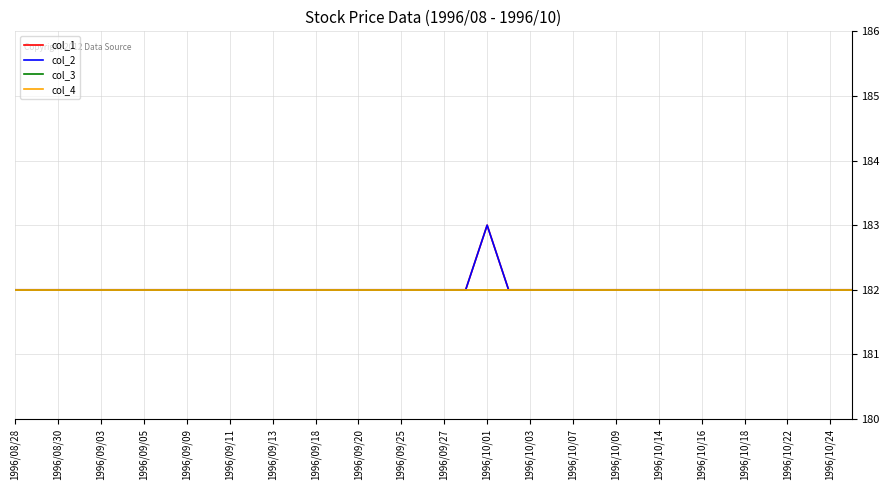

Is this an area chart (filled region under the line)?

No